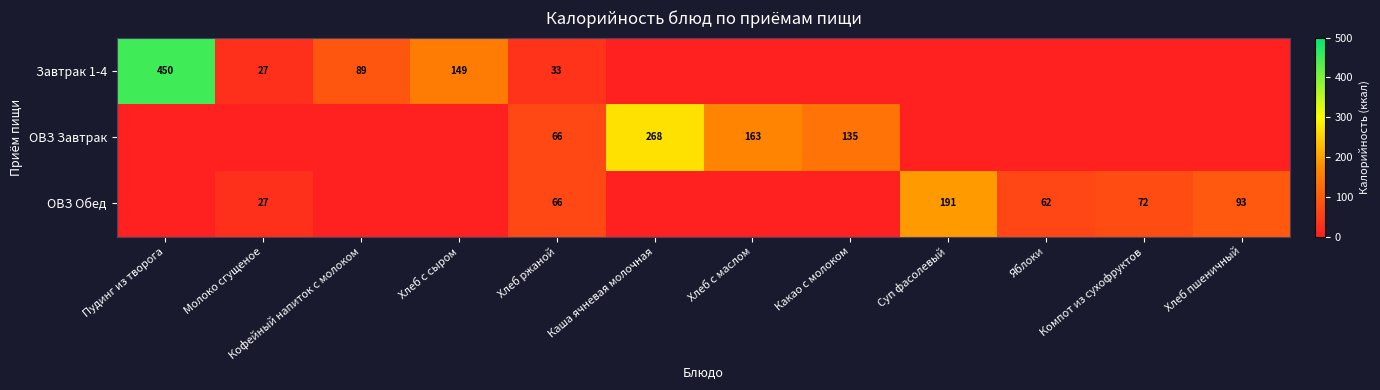

What is the sum of the ОВЗ Обед values at Яблоки and Молоко сгущеное?

89